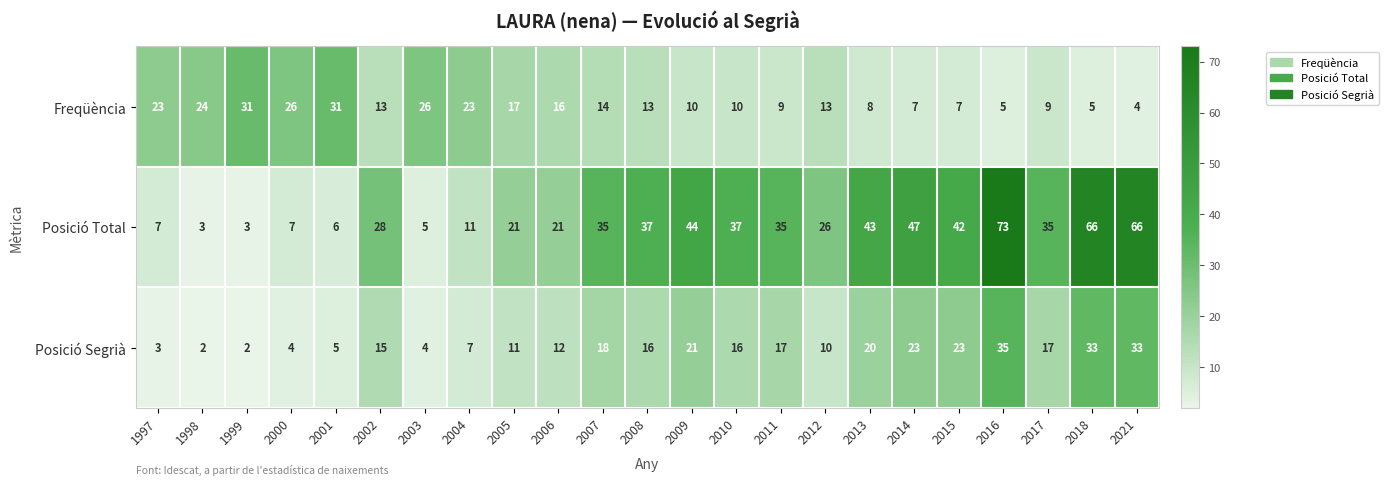

List the series in order of their peak value, lowest first.

Freqüència, Posició Segrià, Posició Total